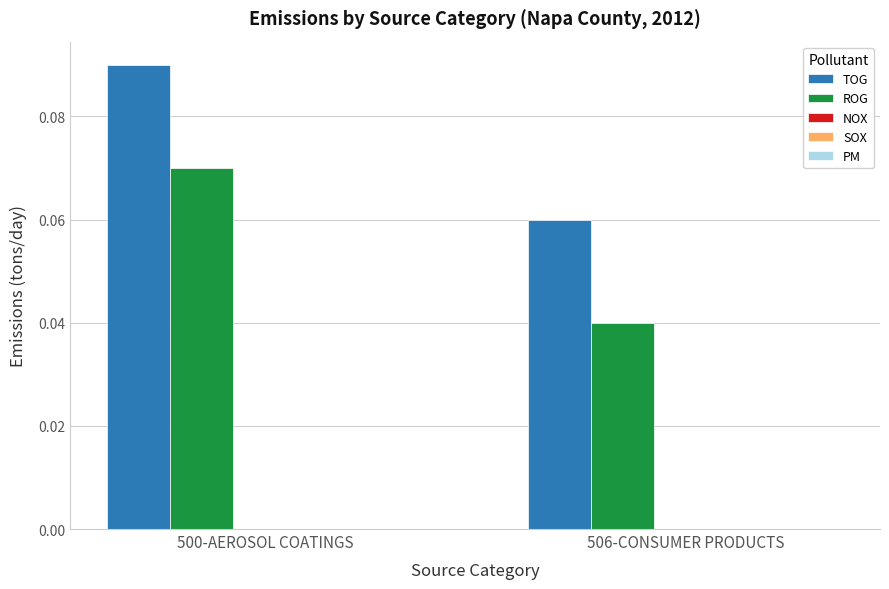

Which series has the largest total across all categories?

TOG